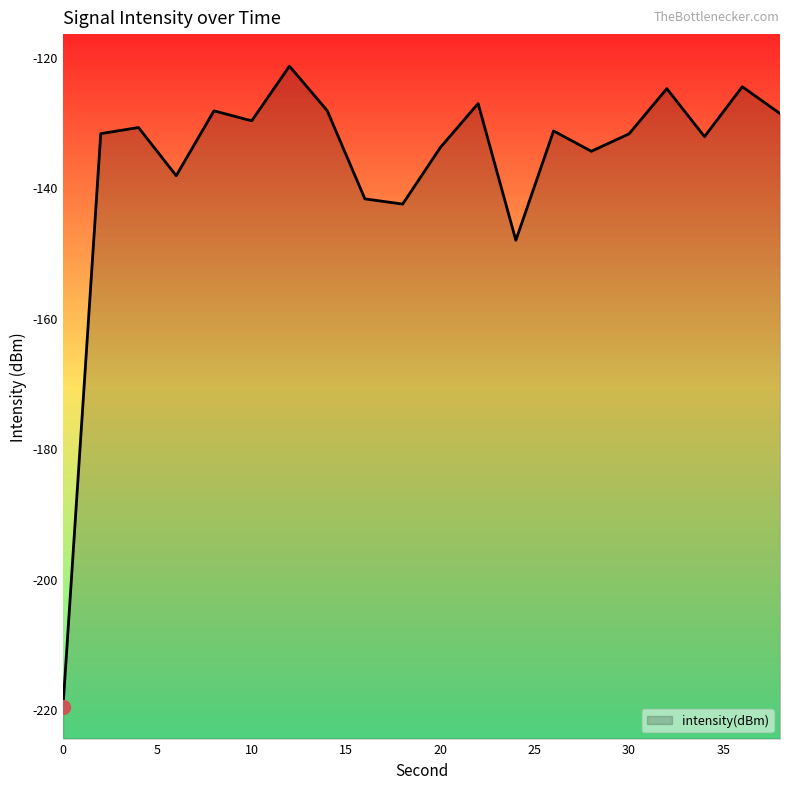

The chart shows a value of -59.9 at 12. True or false?

False